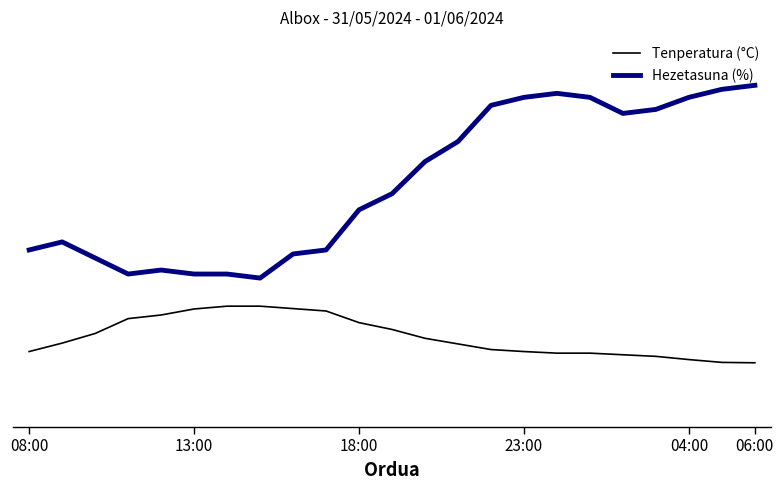

What are all the series names shown in the legend?

Tenperatura (°C), Hezetasuna (%)